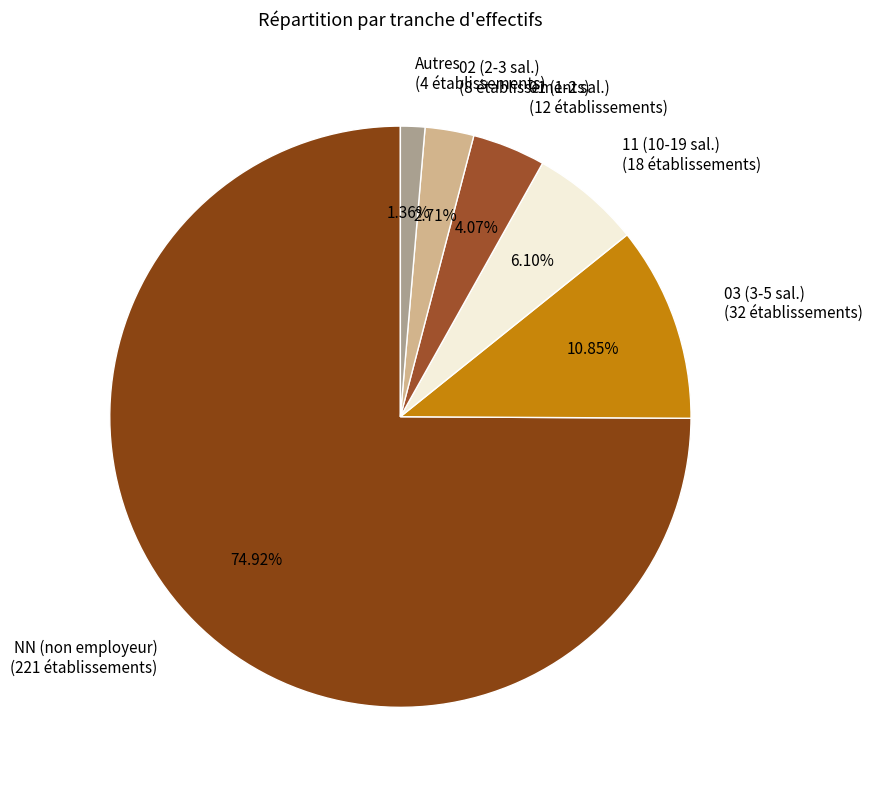

To the nearest percent, what is the average slice percentage?

17%